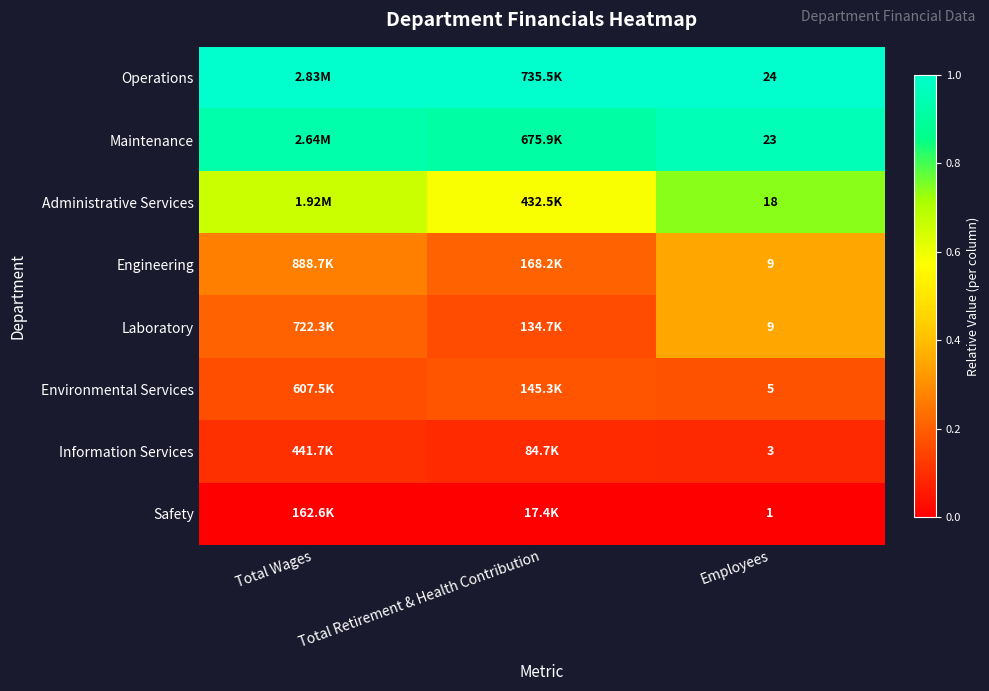

Is the value of Administrative Services at Employees greater than the value of Safety at Employees?

Yes